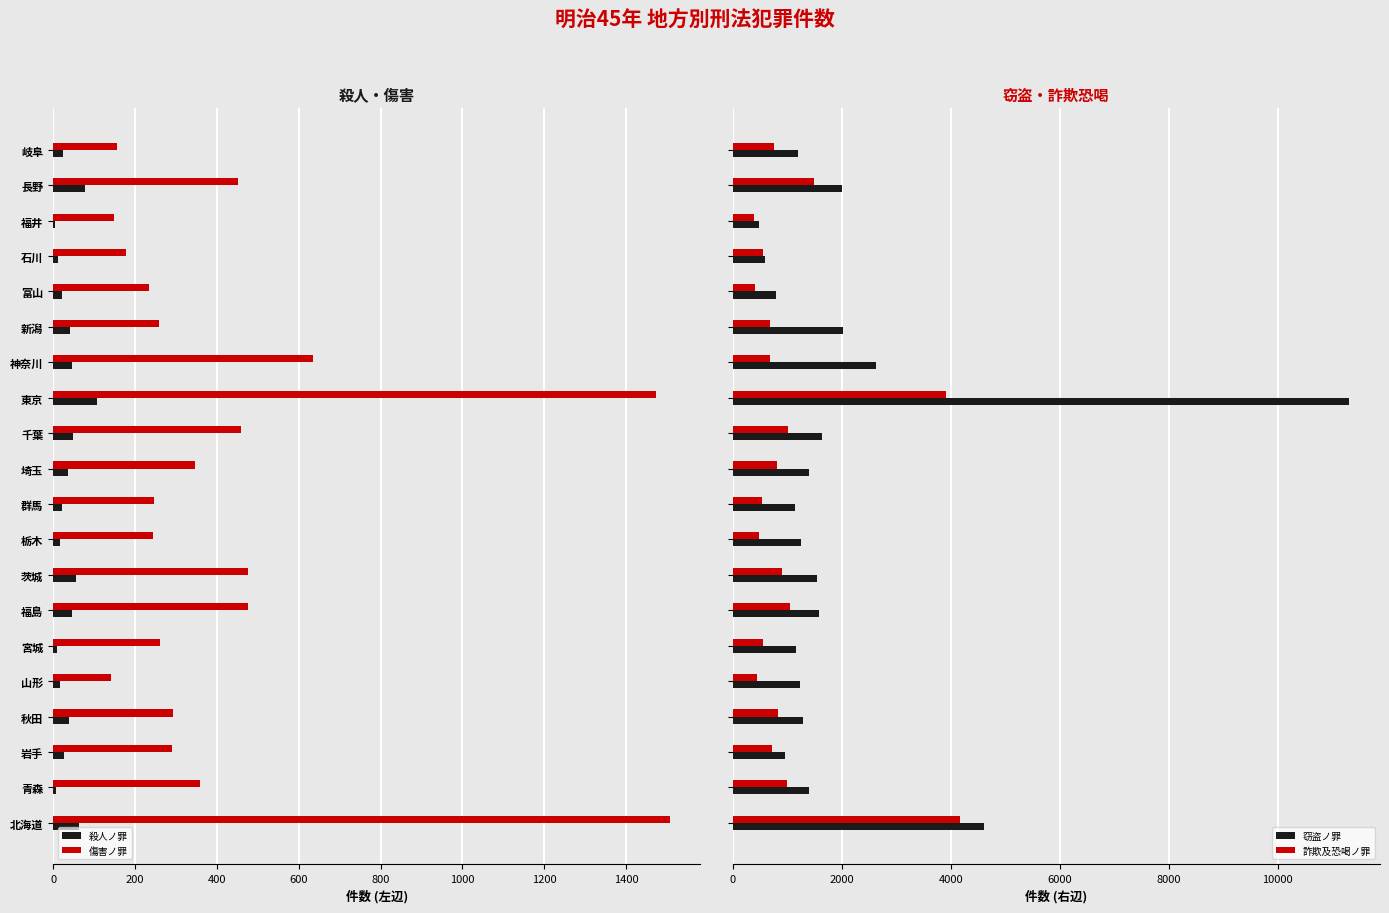

What is the average value of the 詐欺及恐喝ノ罪 series?

1072